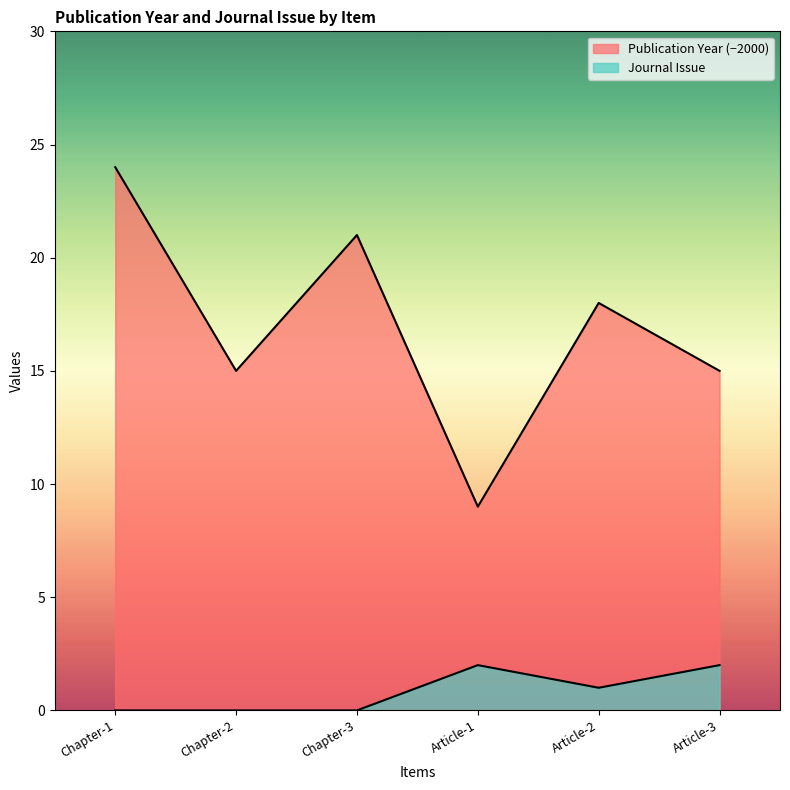

Which has a higher value, Chapter-2 or Chapter-3?

Chapter-3